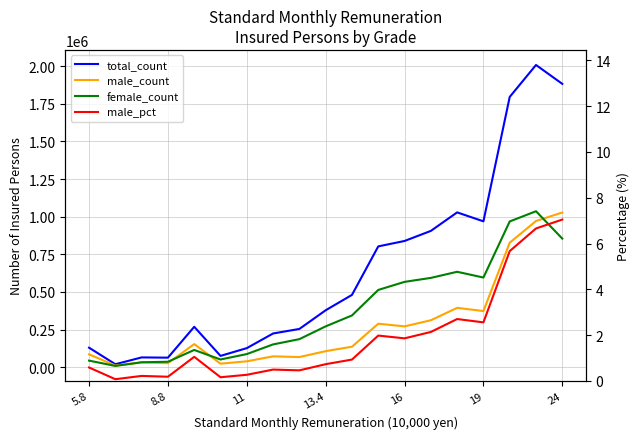

What is the highest value of the female_count series?

1036347.0